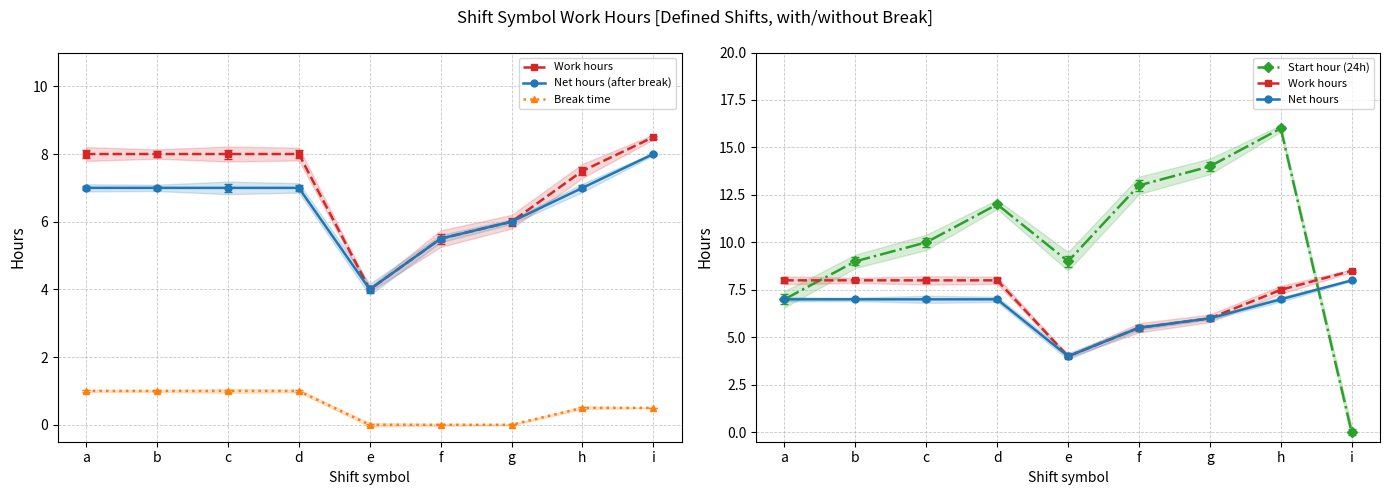

At how many categories does at least one series exceed 11?

4